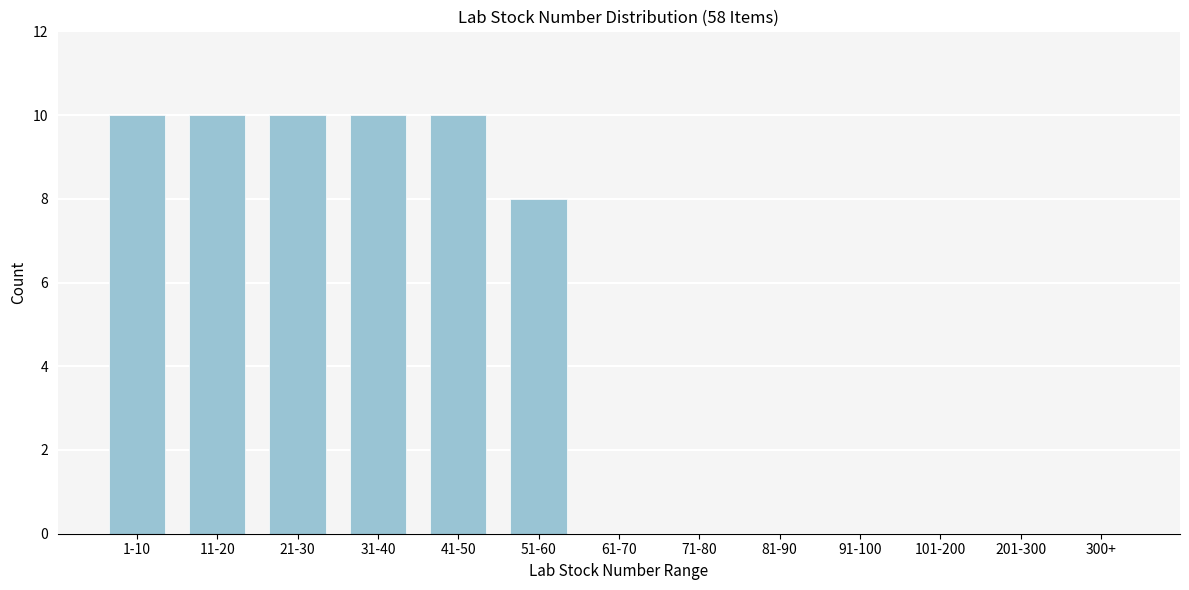

Reading left to right, transcribe all the data shown in this chart.

1-10=10	11-20=10	21-30=10	31-40=10	41-50=10	51-60=8	61-70=0	71-80=0	81-90=0	91-100=0	101-200=0	201-300=0	300+=0